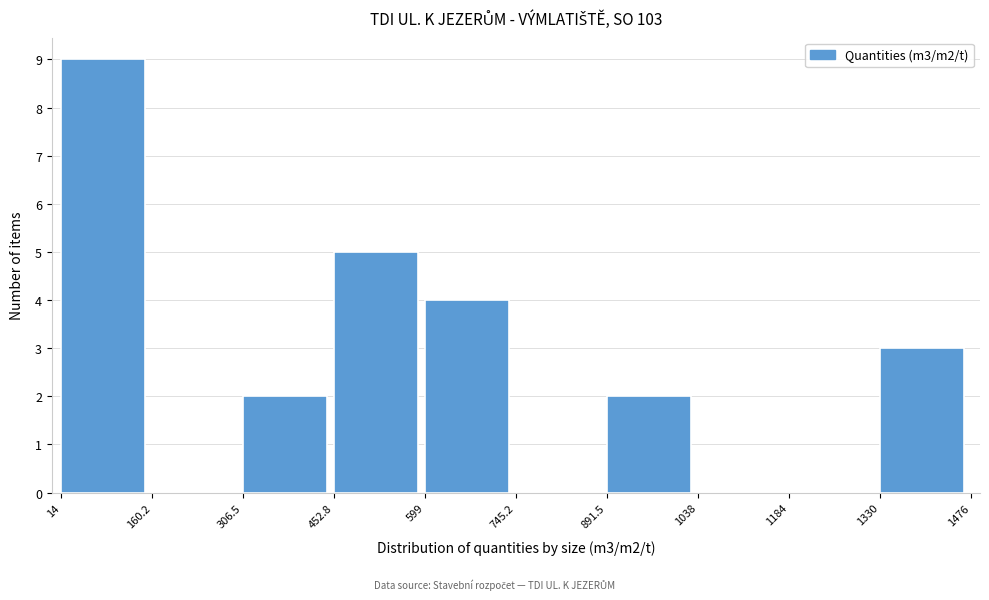

Reading left to right, list every bar in this chart as the range it spans on the x-axis followed by its height. The values are not printed on the chart, so give them approximately, as read against the axis.

14 to 160.2: 9
160.2 to 306.5: 0
306.5 to 452.8: 2
452.8 to 599: 5
599 to 745.2: 4
745.2 to 891.5: 0
891.5 to 1038: 2
1038 to 1184: 0
1184 to 1330: 0
1330 to 1476: 3